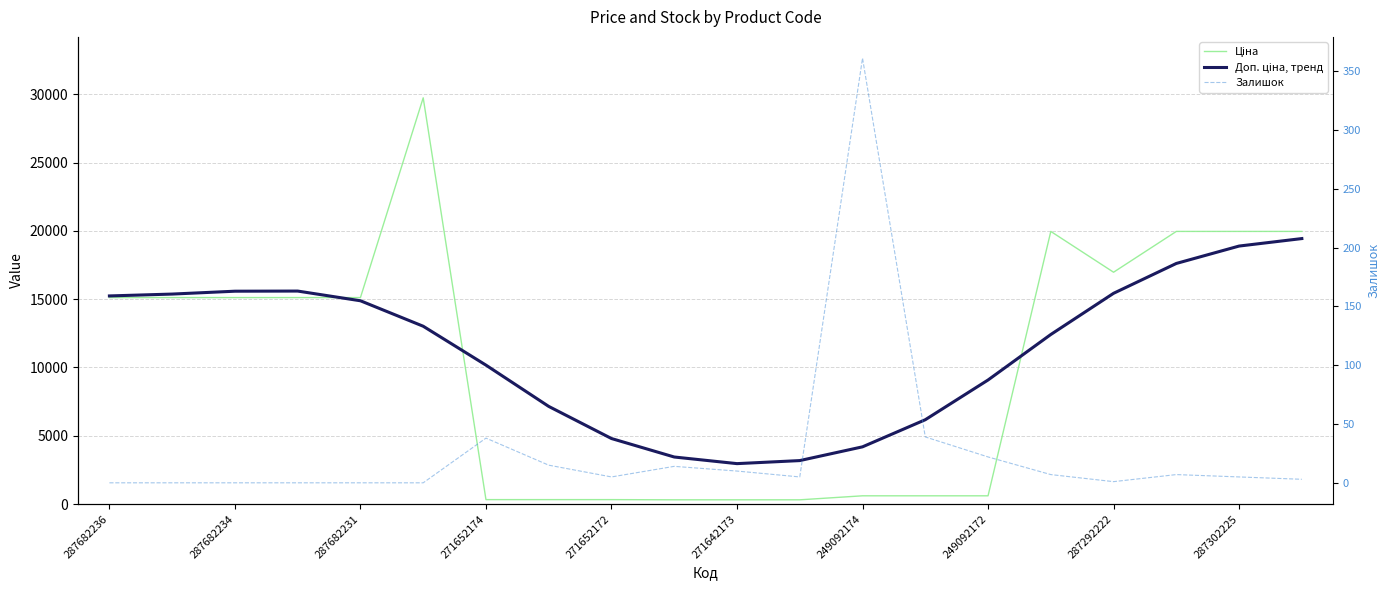

Rank the series by their maximum value, from lowest to highest.

Залишок, Доп. ціна, тренд, Ціна